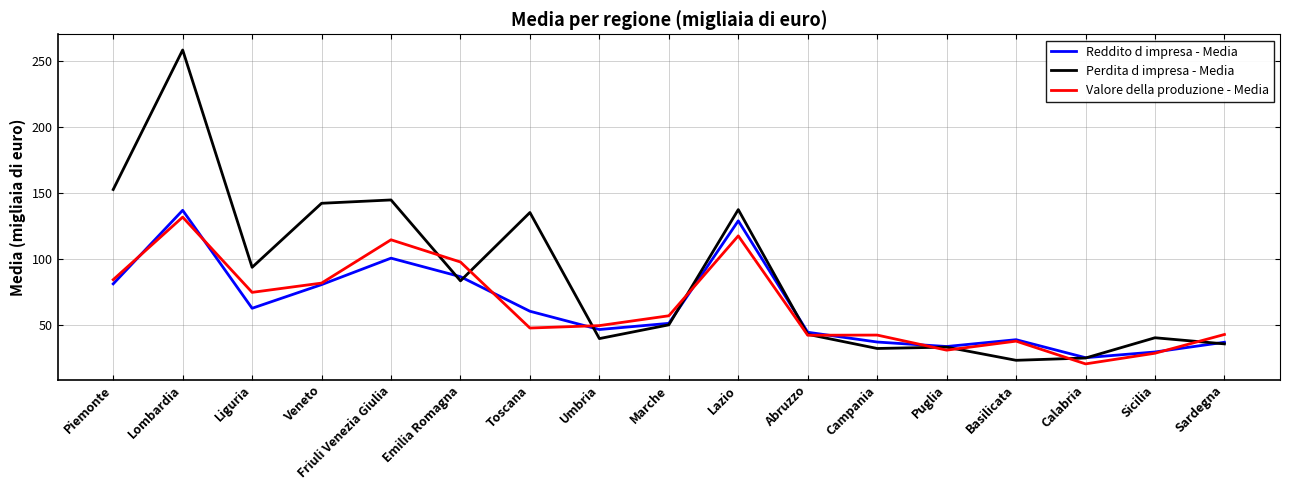

At how many categories does at least one series exceed 239?

1